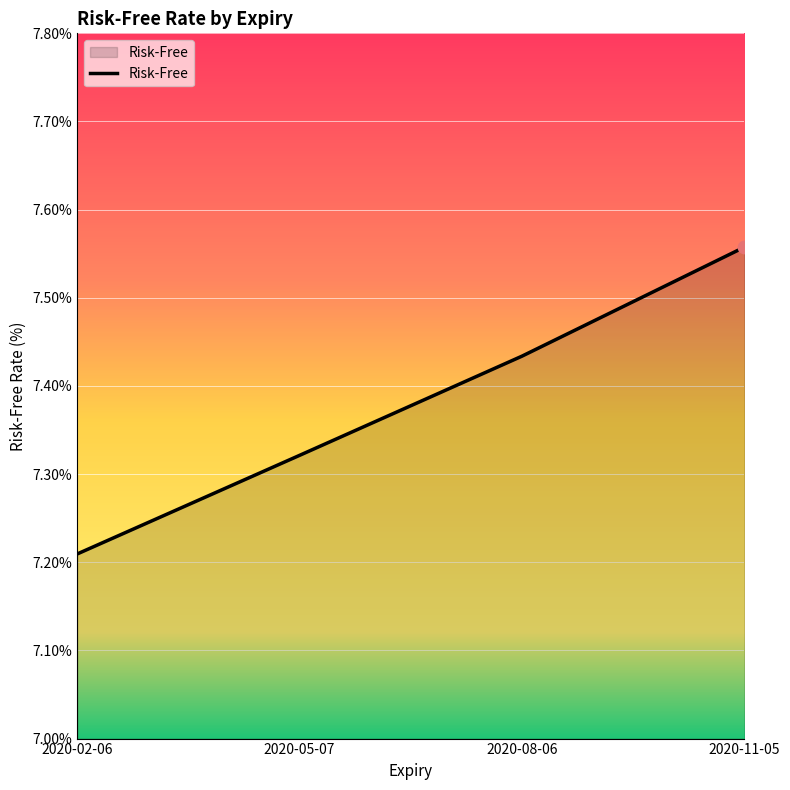

What is the change in value from 2020-02-06 to 2020-08-06?

+0.2